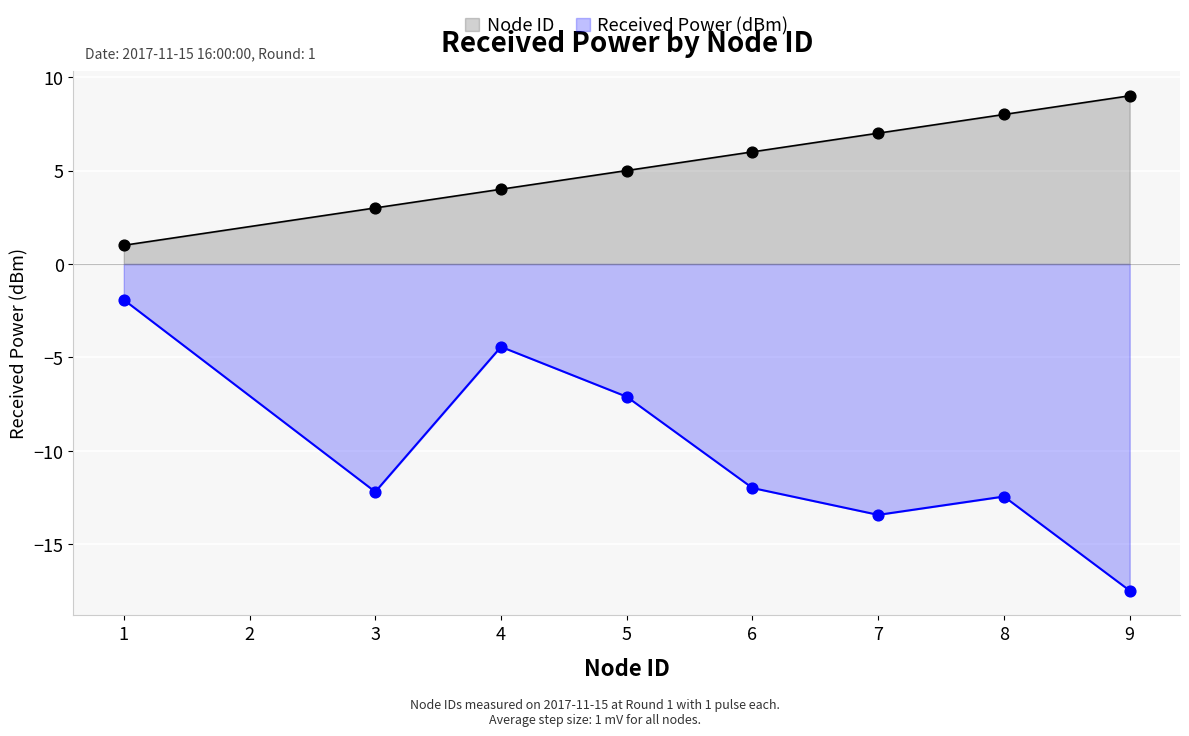

At how many categories does at least one series exceed 0?

8